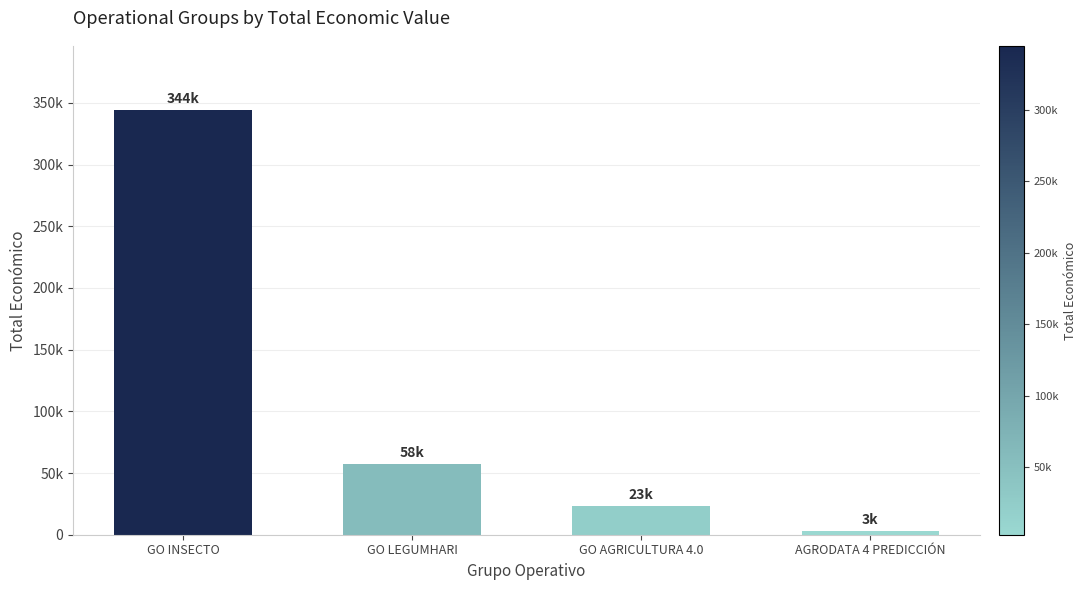

Which label corresponds to the largest value in the chart?

GO INSECTO